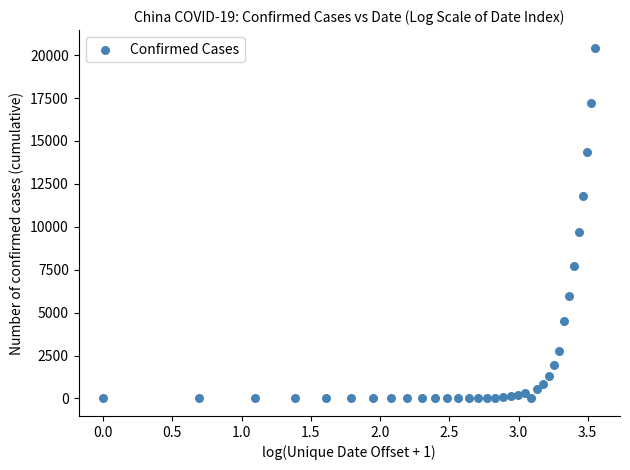

What is the range of Y values (max minus min)?

20438